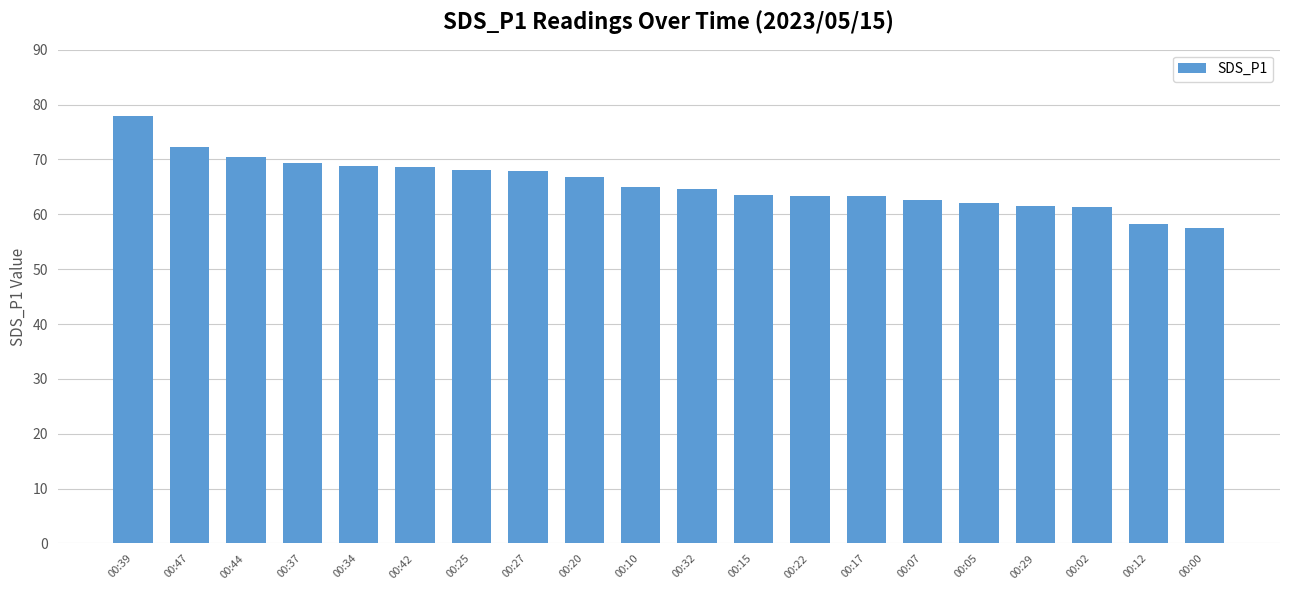

What value does the data have at 00:37?

69.4